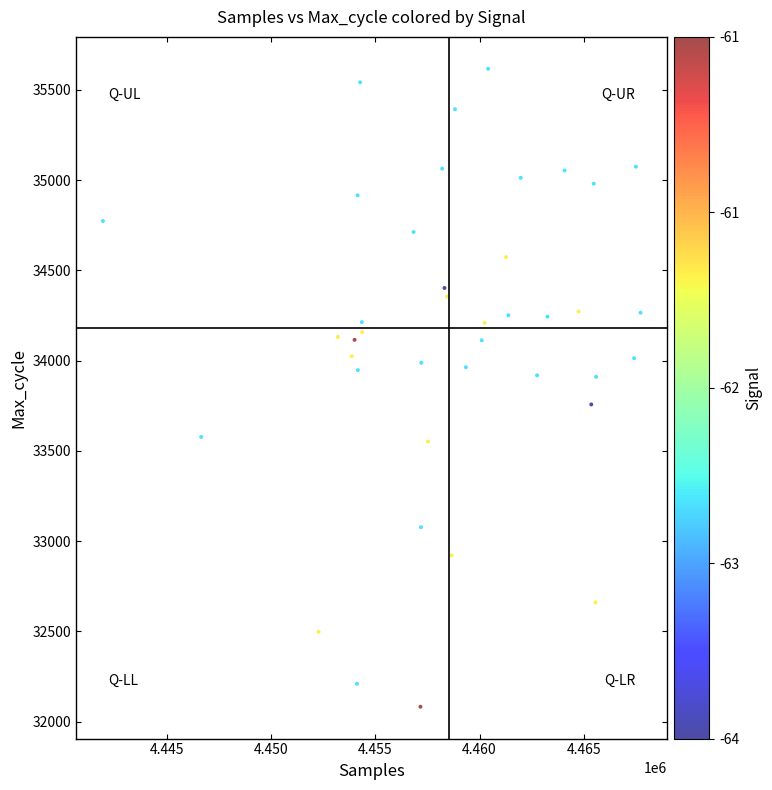

What is the range of X values (max minus min)?

25821